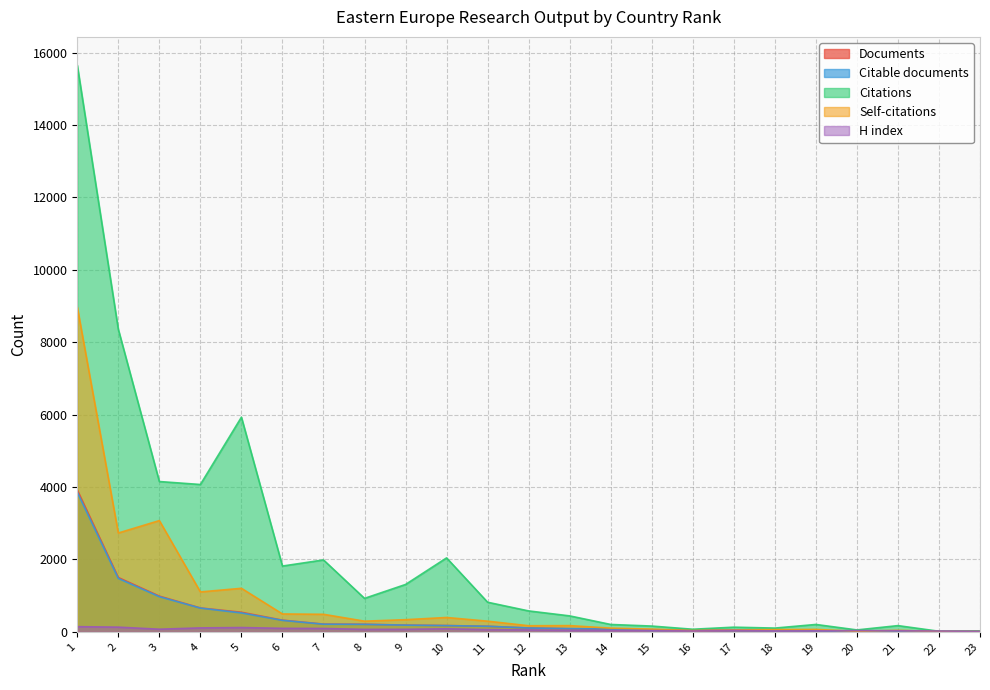

What is the value of the Citations point at the 1st from the left?

15654